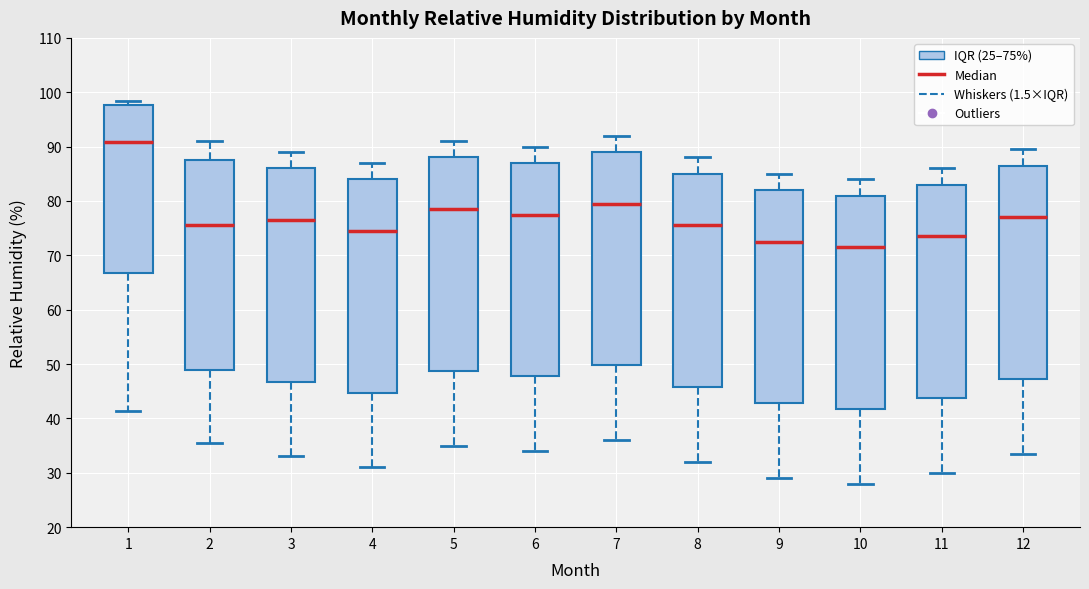

Reading left to right, transcribe this box plot: for each box, give where its median line is, the range the box spans, and where its two whiskers end, as read against the y-axis. The values are not printed on the chart, so give them approximately, as read against the axis.

1: median 91, box 67 to 98, whiskers 41 to 98 (just above the box's upper edge)
2: median 76, box 49 to 88, whiskers 36 to 91
3: median 77, box 47 to 86, whiskers 33 to 89
4: median 75, box 45 to 84, whiskers 31 to 87
5: median 79, box 49 to 88, whiskers 35 to 91
6: median 78, box 48 to 87, whiskers 34 to 90
7: median 80, box 50 to 89, whiskers 36 to 92
8: median 76, box 46 to 85, whiskers 32 to 88
9: median 73, box 43 to 82, whiskers 29 to 85
10: median 72, box 42 to 81, whiskers 28 to 84
11: median 74, box 44 to 83, whiskers 30 to 86
12: median 77, box 47 to 87, whiskers 34 to 90